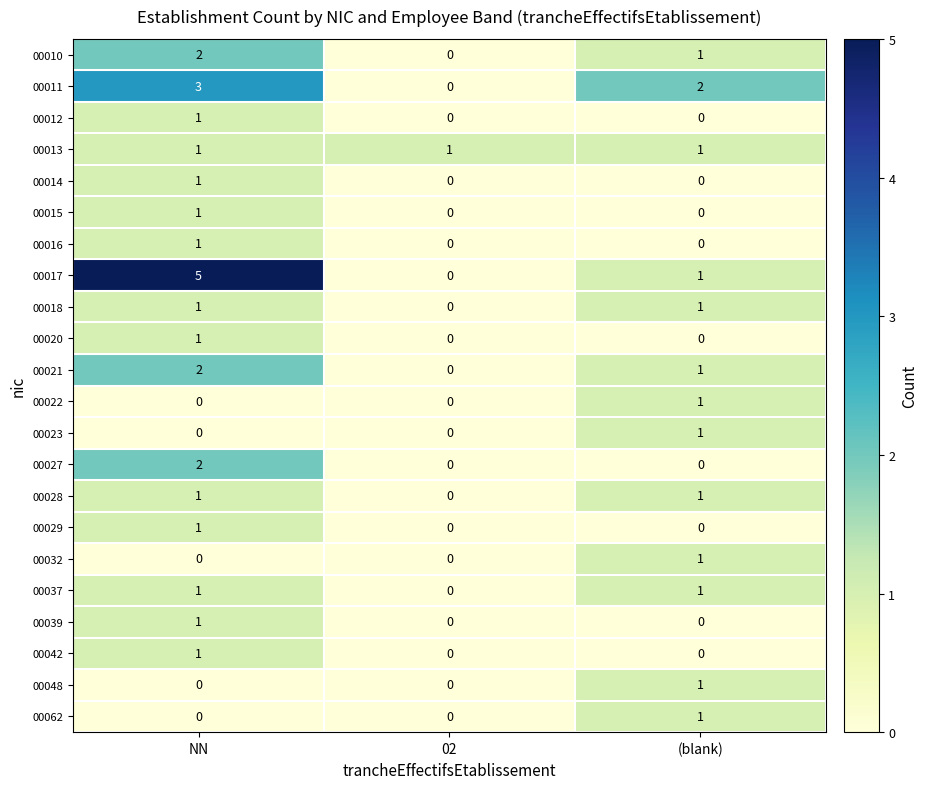

How many 00037 values are between 0 and 1?

3